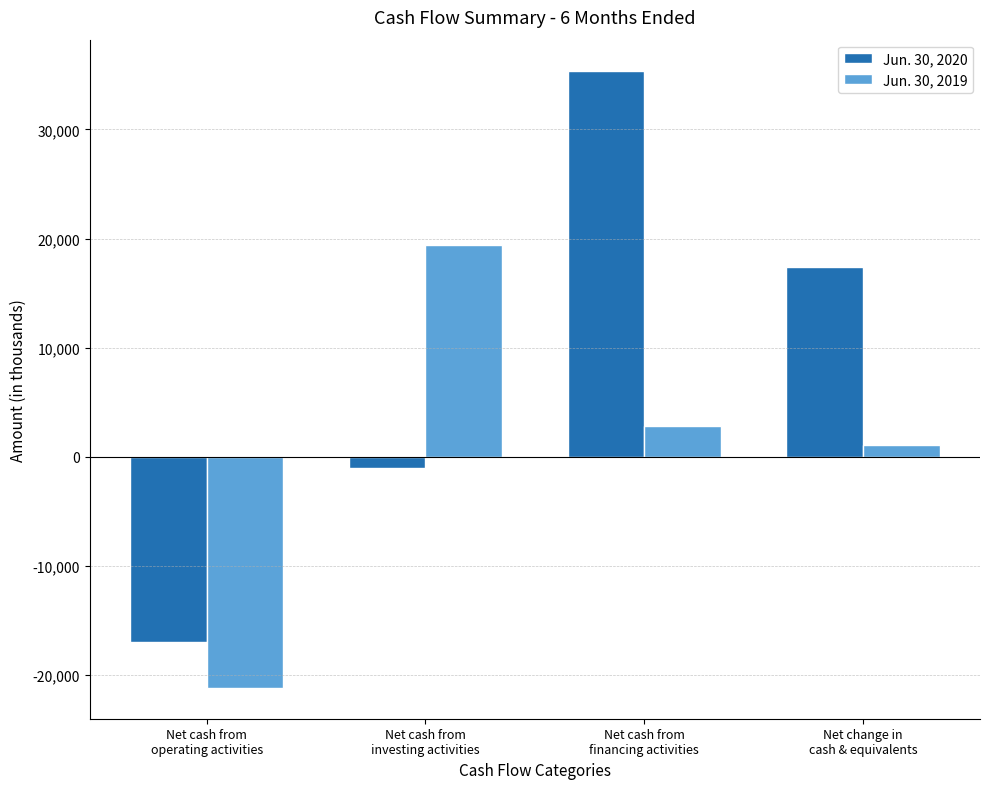

What is the difference between the maximum and minimum values in the Jun. 30, 2020 series?

52394